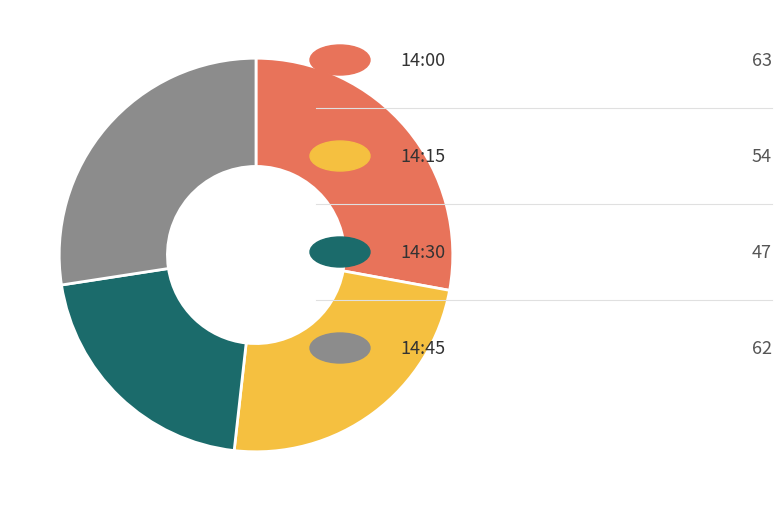

Is there a majority slice in this chart?

No